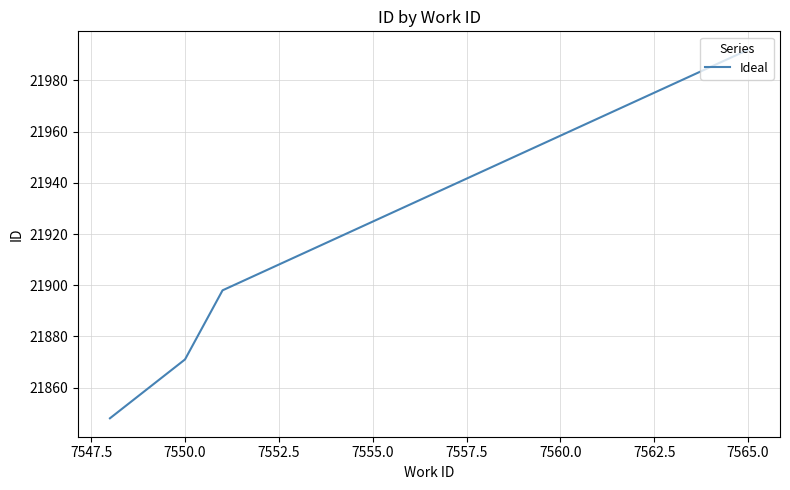

What is the difference between the second highest and second lowest values?

27